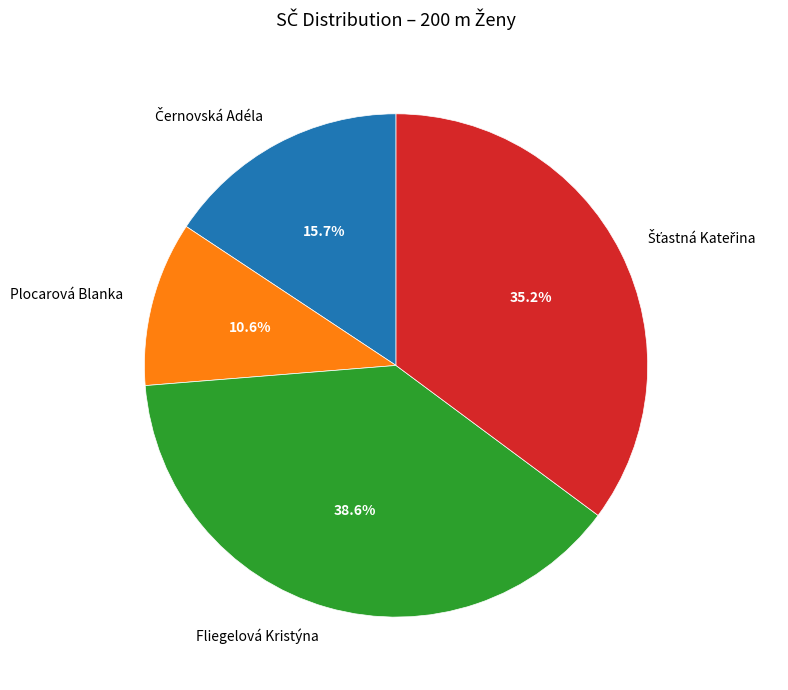

To the nearest percent, what is the difference between the largest and smallest slice percentages?

28%